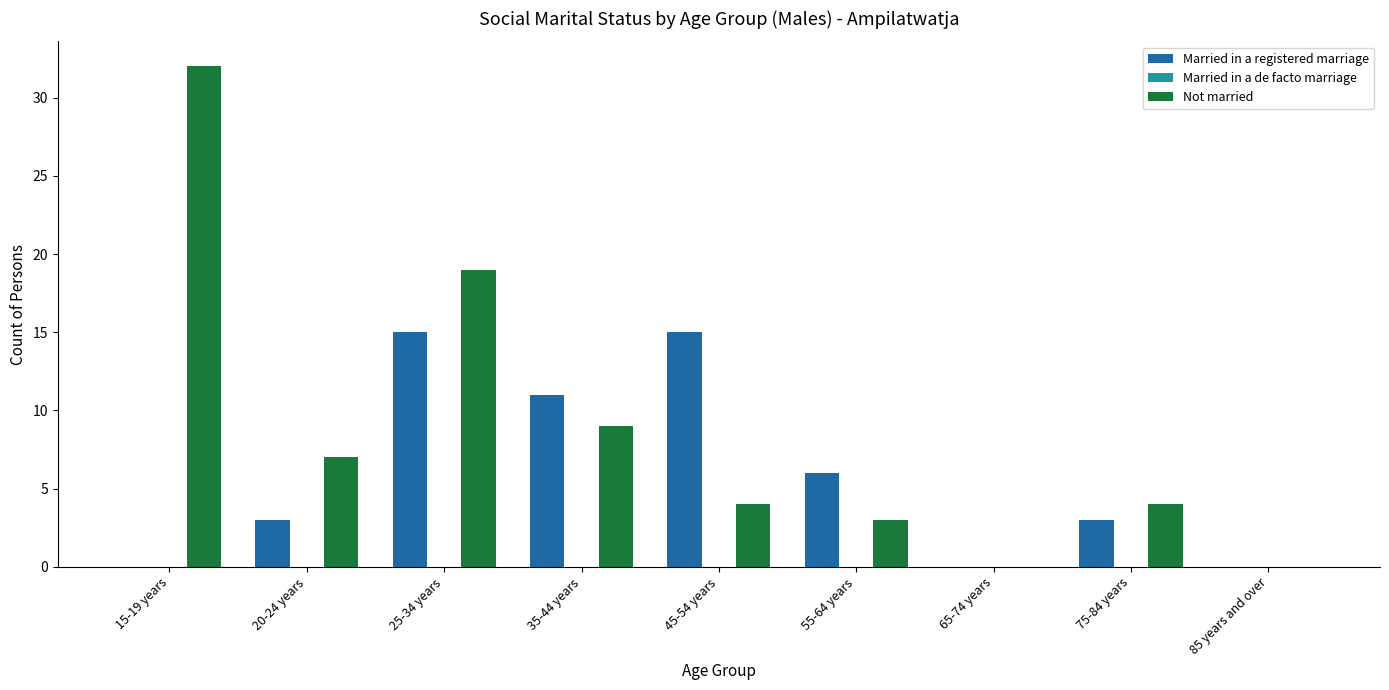

Reading left to right, transcribe all the data shown in this chart.

Married in a registered marriage: 15-19 years=0	20-24 years=3	25-34 years=15	35-44 years=11	45-54 years=15	55-64 years=6	65-74 years=0	75-84 years=3	85 years and over=0
Not married: 15-19 years=32	20-24 years=7	25-34 years=19	35-44 years=9	45-54 years=4	55-64 years=3	65-74 years=0	75-84 years=4	85 years and over=0